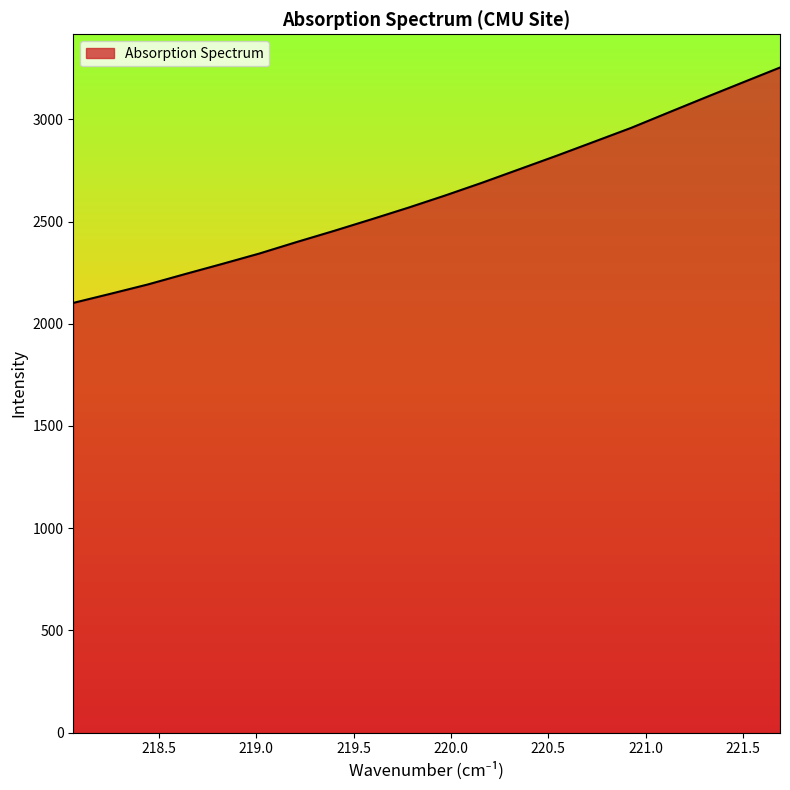

What is the greatest value displayed?

3253.4